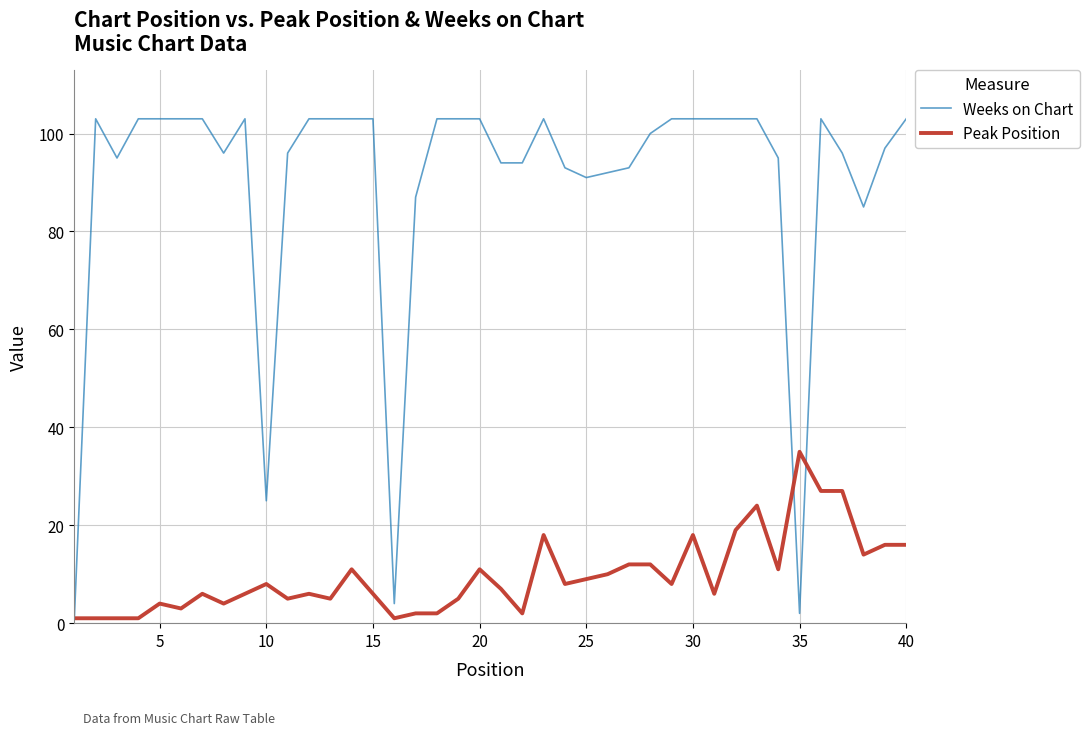

Which series has the largest range (max minus min)?

Weeks on Chart